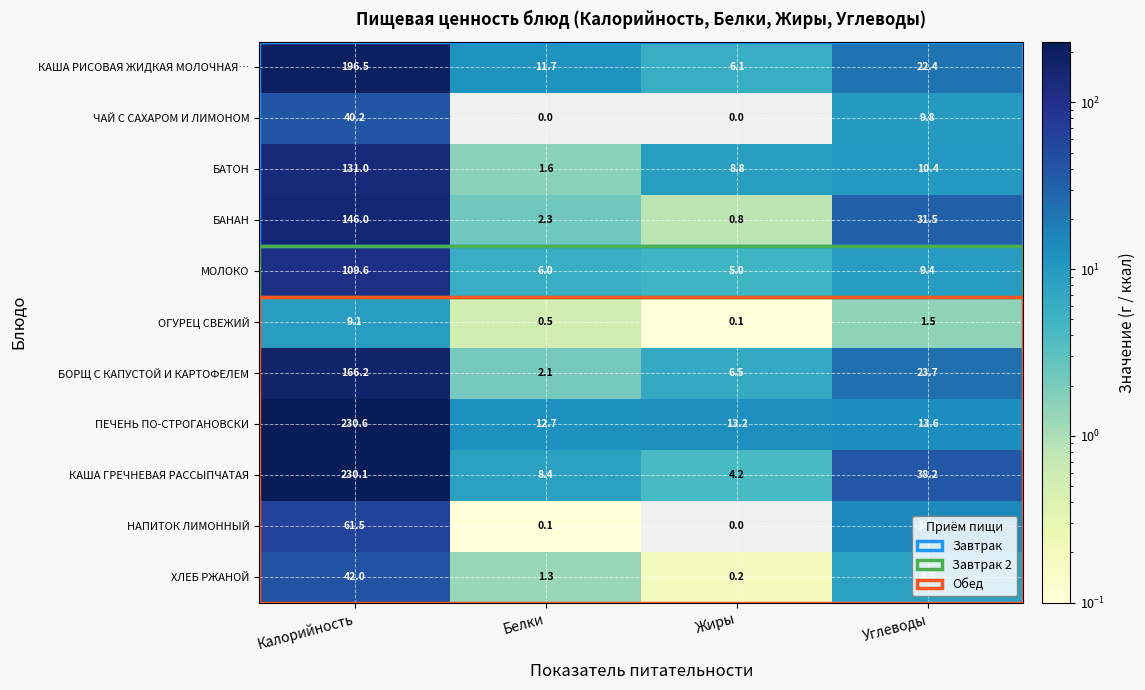

What is the sum of the КАША РИСОВАЯ ЖИДКАЯ МОЛОЧНАЯ… values at Калорийность and Углеводы?

218.9